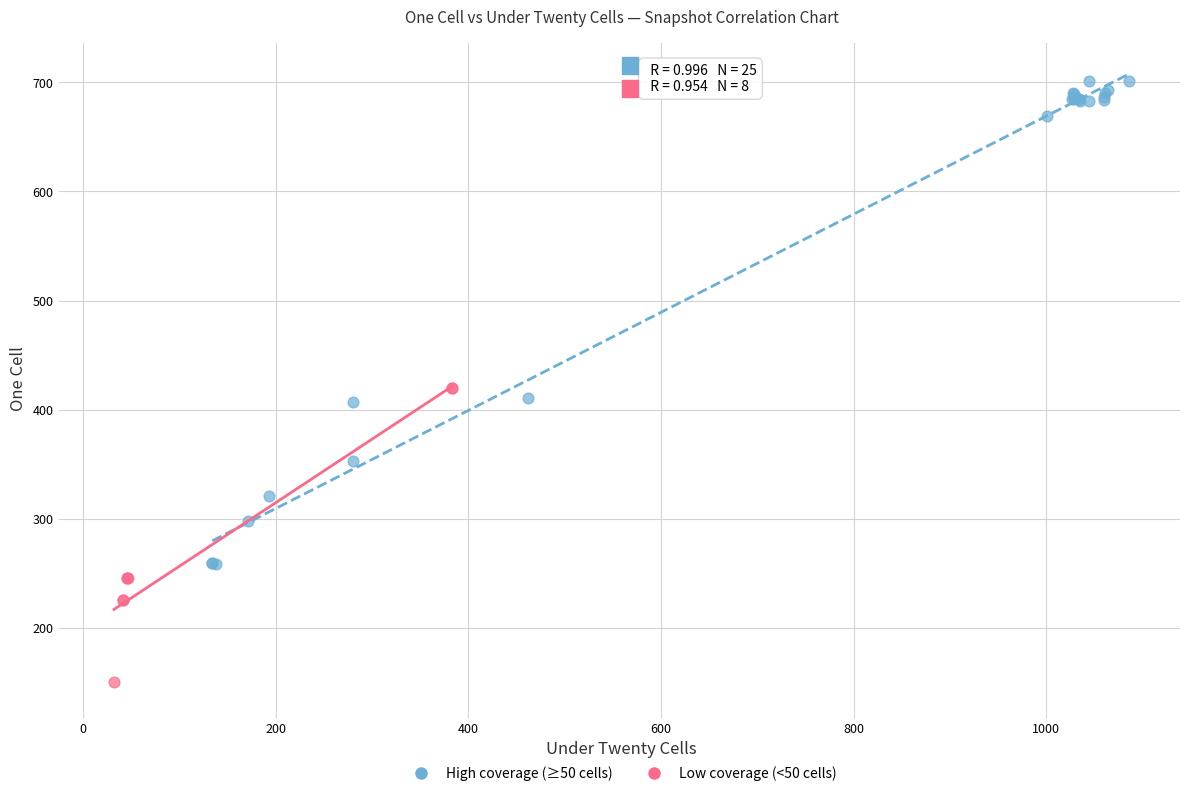

Which series reaches the minimum Y coordinate?

Low coverage (<50 cells)